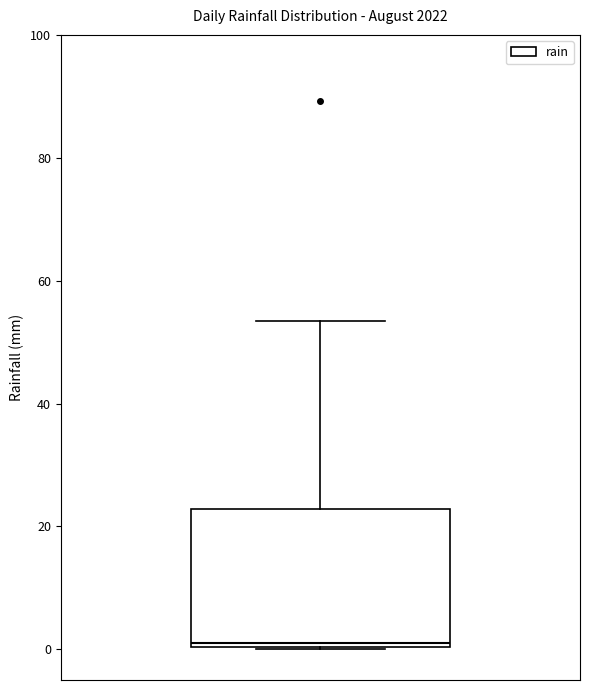

Transcribe this box plot: give where the median line is, the range the box spans, and where the two whiskers end, as read against the y-axis. The values are not printed on the chart, so give them approximately, as read against the axis.

median 2, box 0 to 22, whiskers 0 to 54